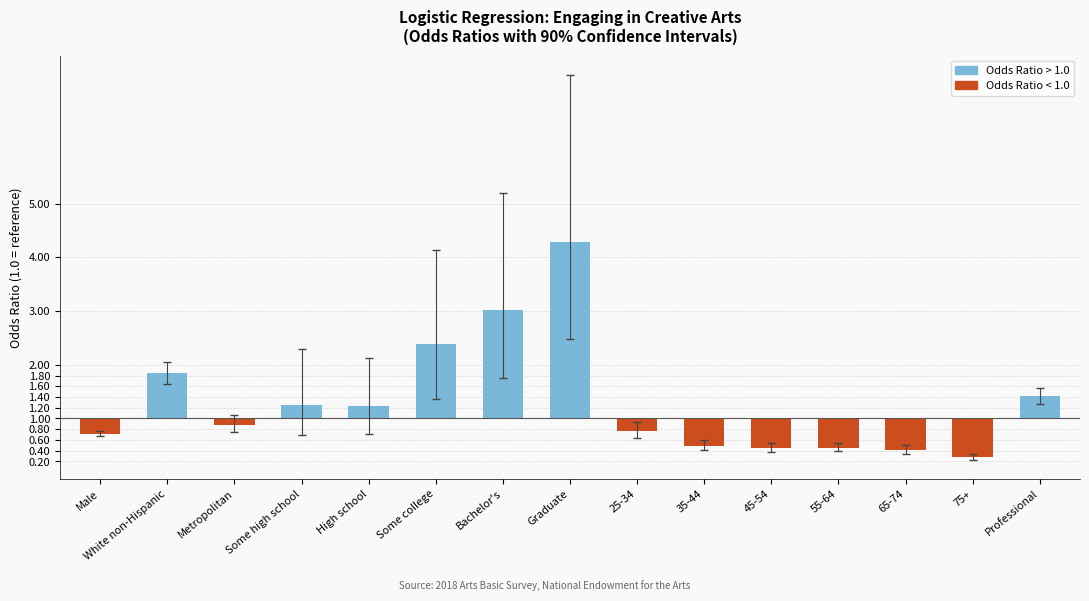

List the labels in order of value, largest first.

Graduate, Bachelor's, Some college, White non-Hispanic, Professional, Some high school, High school, Metropolitan, 25-34, Male, 35-44, 55-64, 45-54, 65-74, 75+